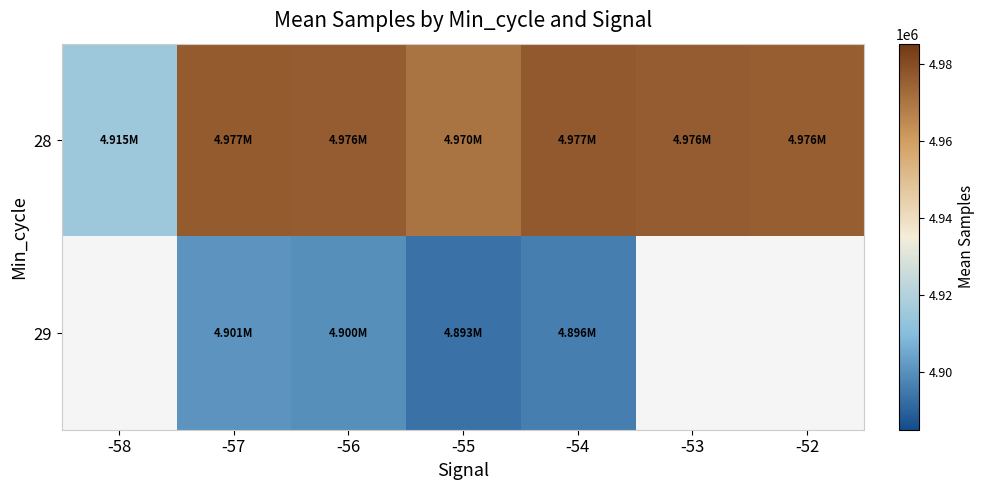

Which series has the largest total across all categories?

28